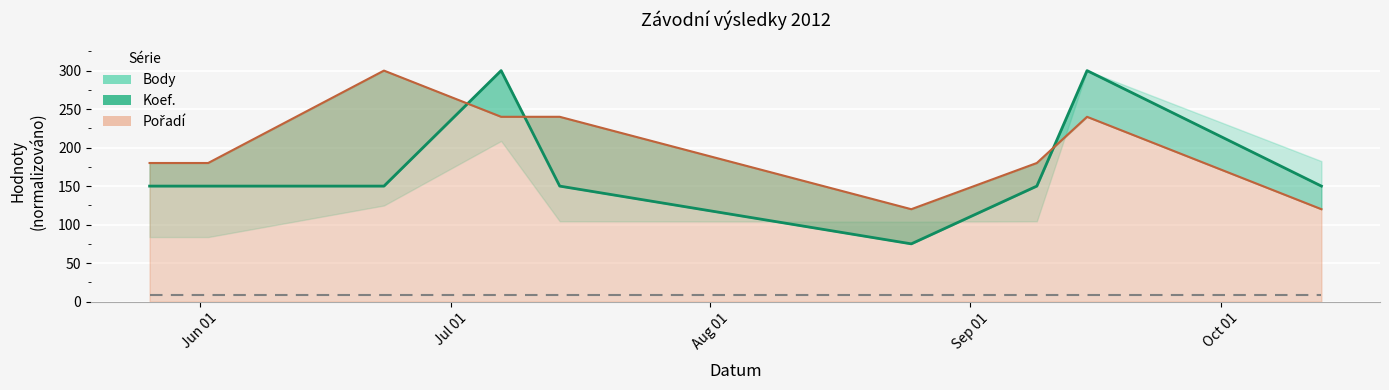

Is the value of Pořadí at 2012-05-26 greater than the value of Koef. at 2012-09-09?

Yes